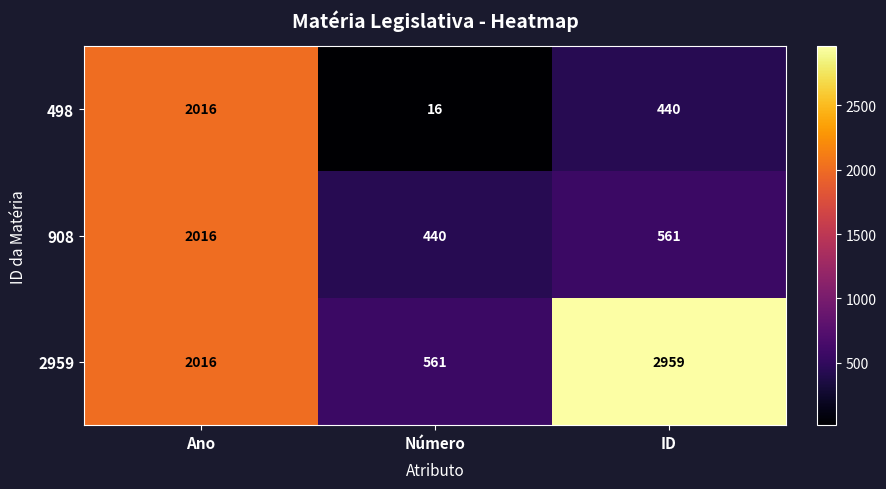

What is the difference between the highest and lowest values at ID?

2519